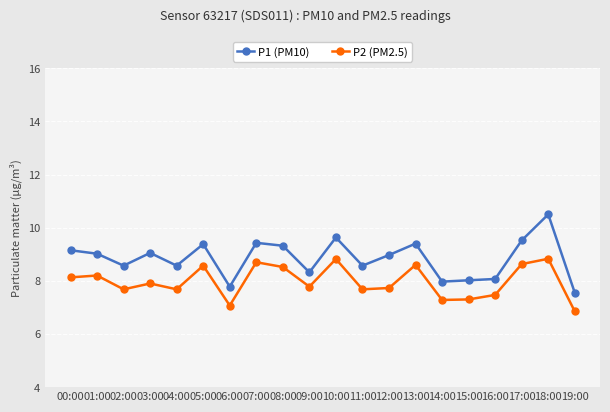

At 08:00, list the series in order from smallest to largest.

P2 (PM2.5), P1 (PM10)